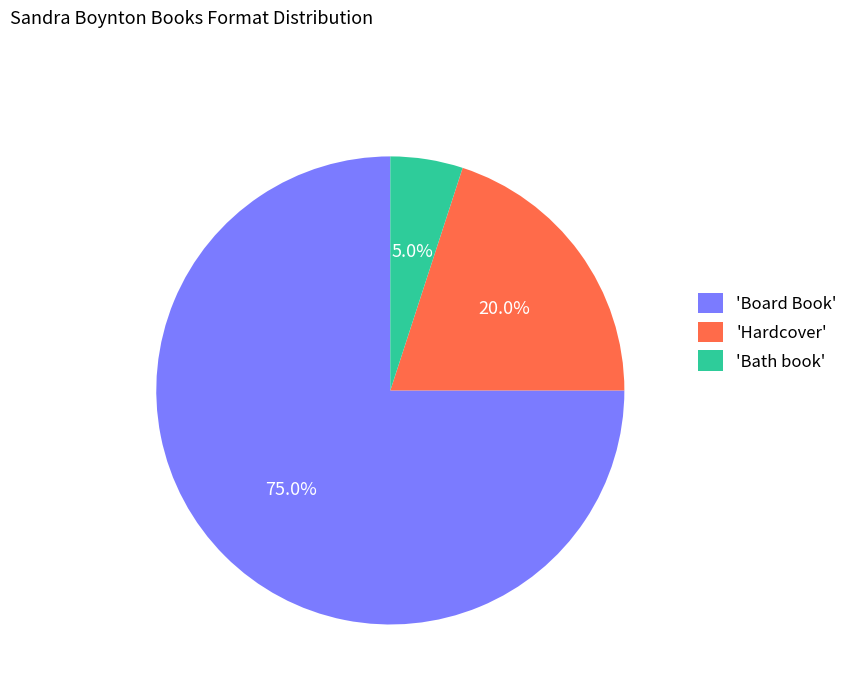

Is there a majority slice in this chart?

Yes